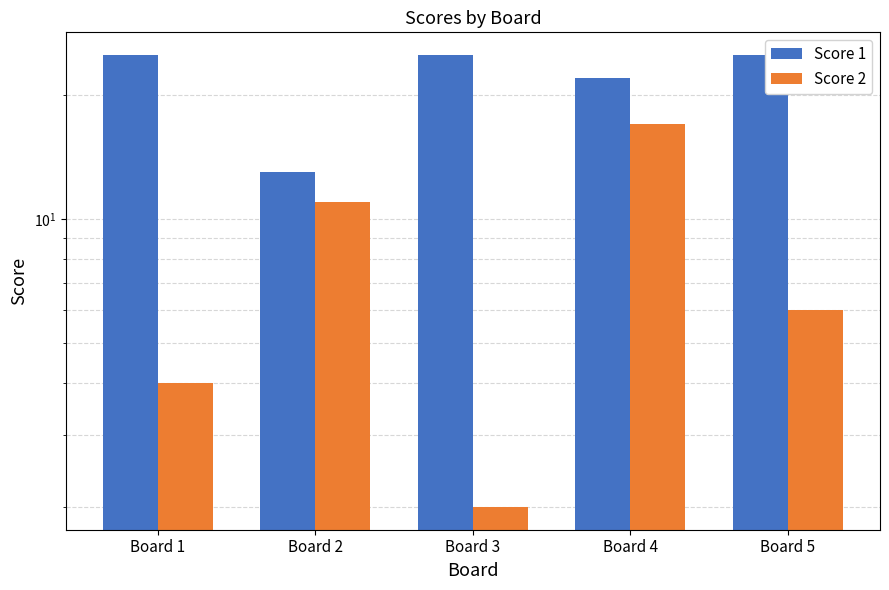

How many series are shown in this chart?

2